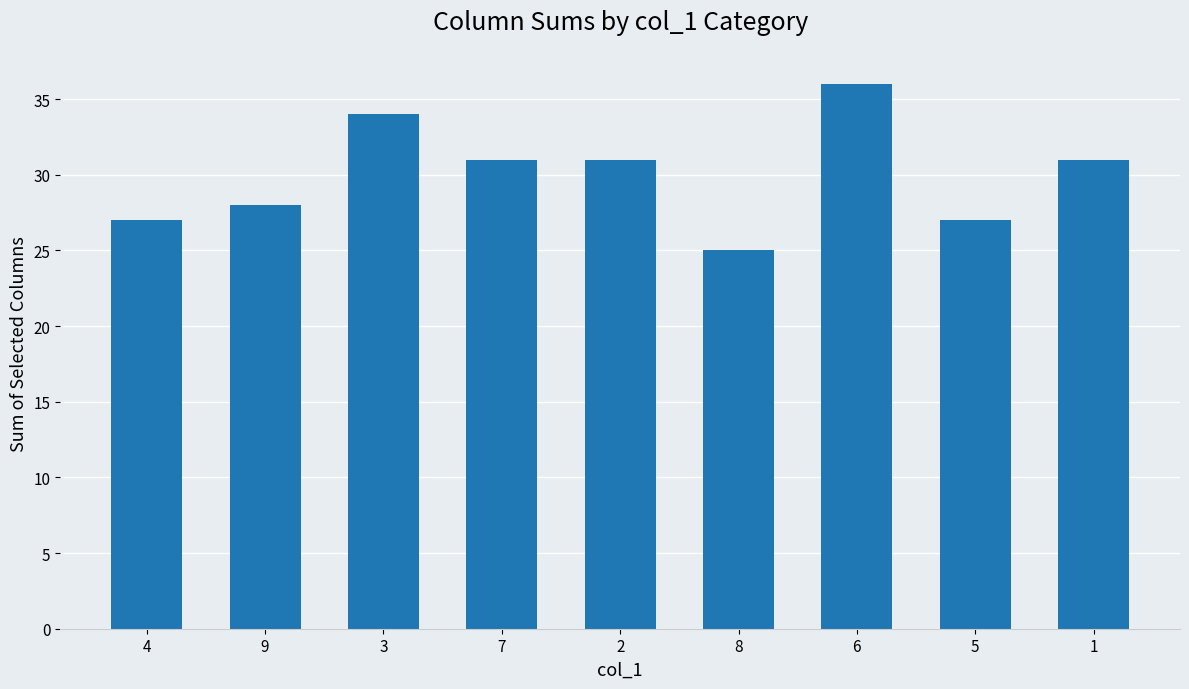

What is the label of the 4th bar from the right?

8